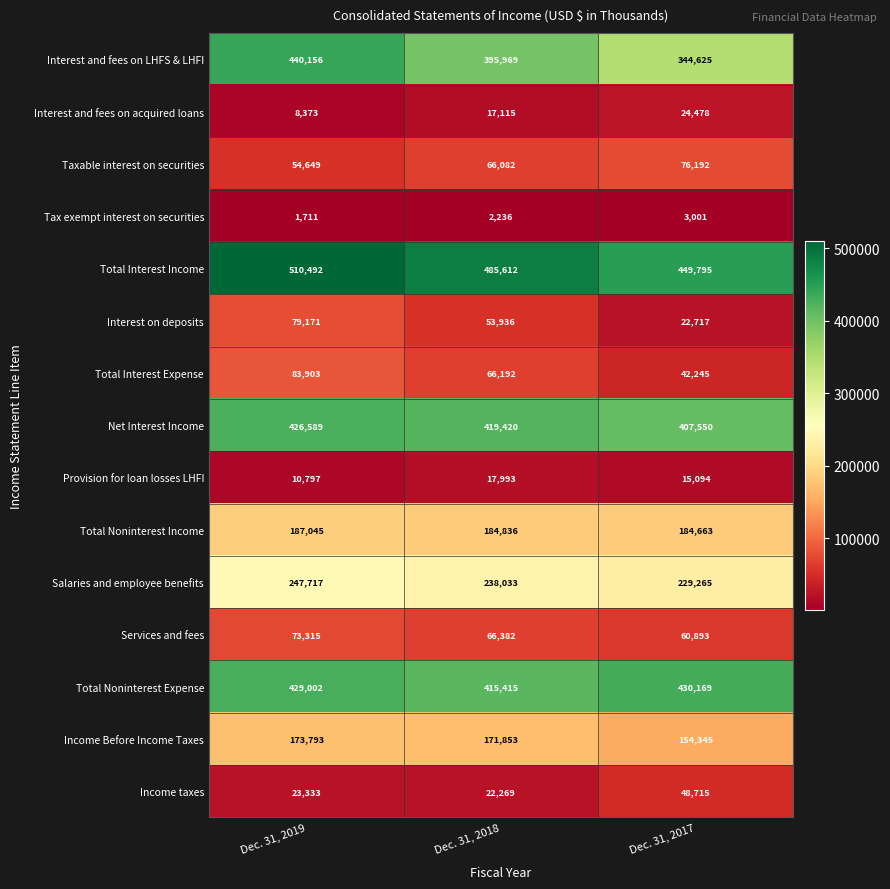

The value of Interest on deposits at Dec. 31, 2018 is 95982. True or false?

False